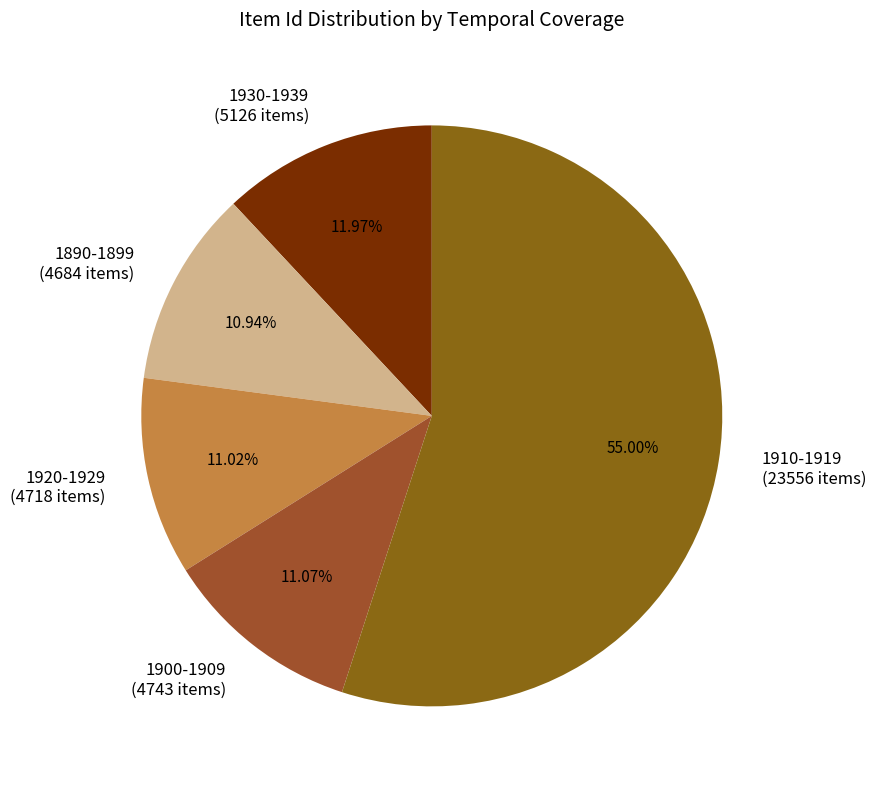

Which category accounts for the majority?

1910-1919